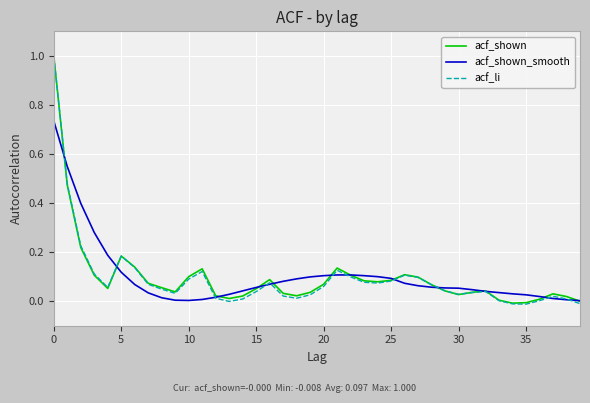

What is the highest value of the acf_li series?

1.0